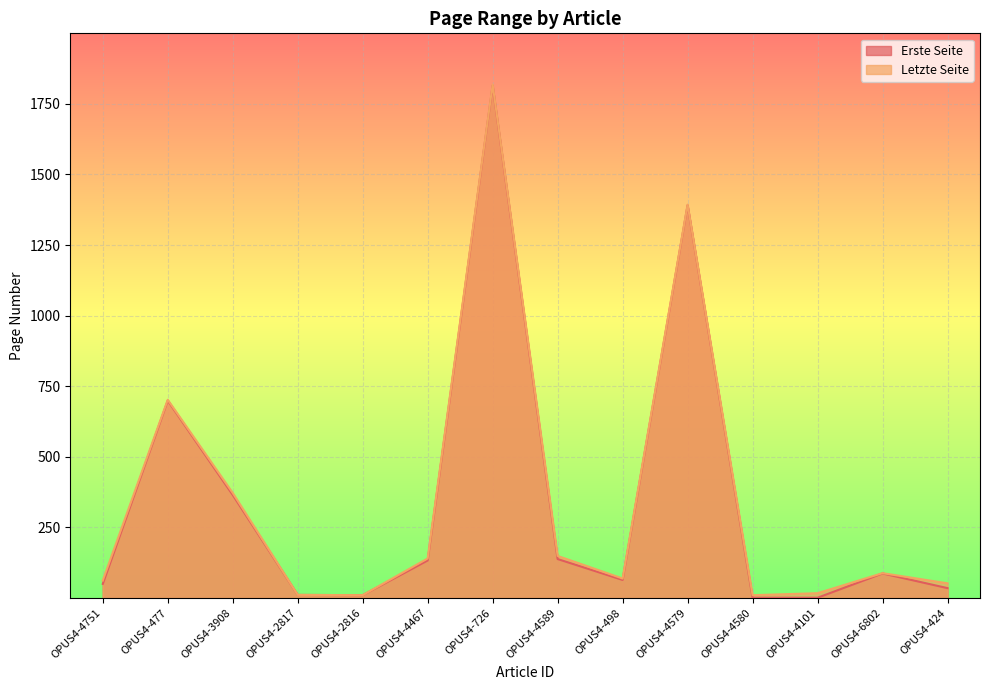

How many lines are shown in the chart?

2